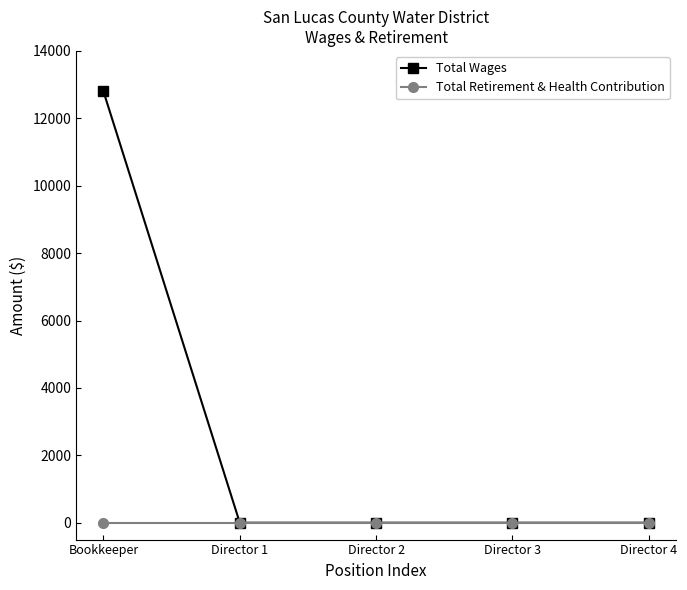

Reading left to right, extract all data points from this chart.

Total Wages: 12800	0	0	0	0
Total Retirement & Health Contribution: 0	0	0	0	0